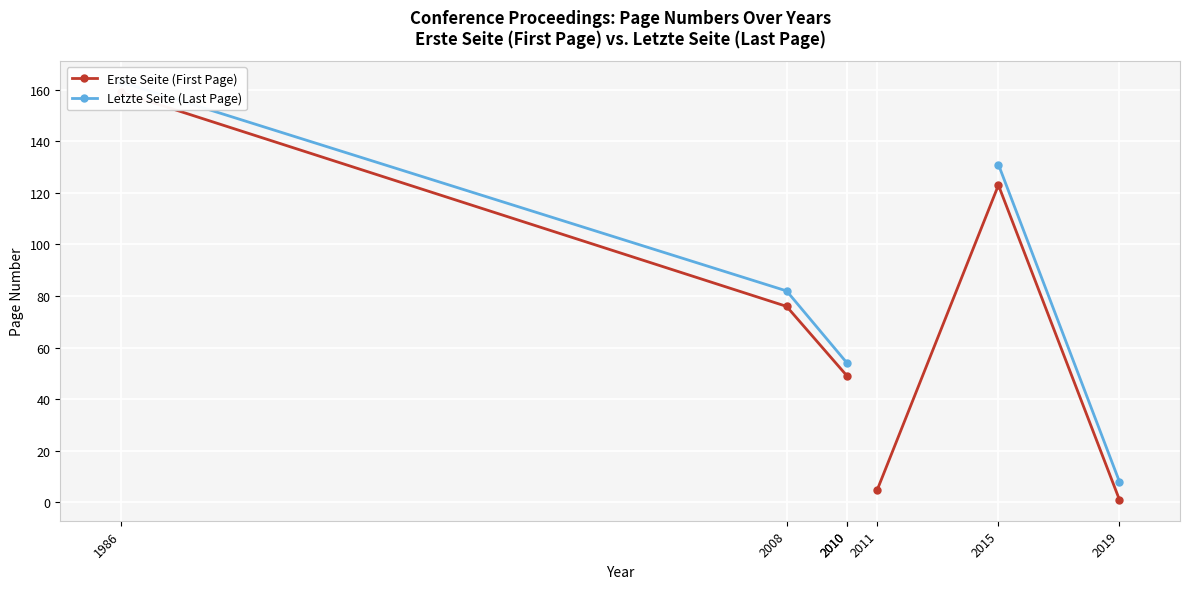

Read the Erste Seite (First Page) value at 2008.

76.0